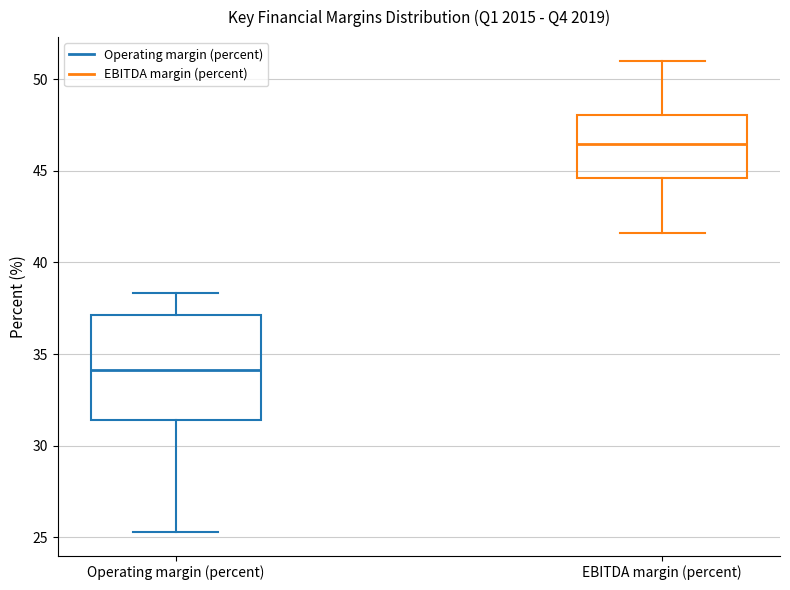

Which box's median line is the highest?

EBITDA margin (percent)